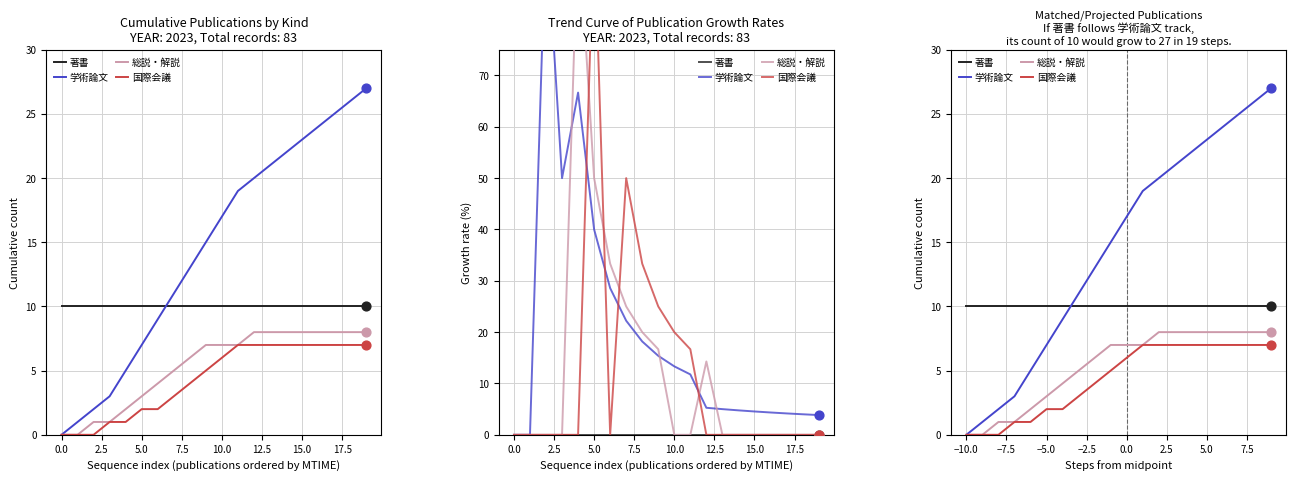

At how many categories does at least one series exceed 24?

3